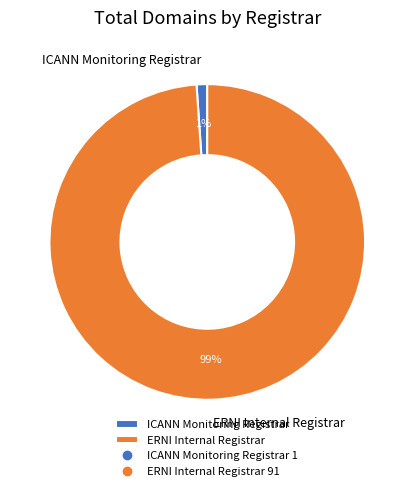

Is there any slice that represents more than half of the pie?

Yes